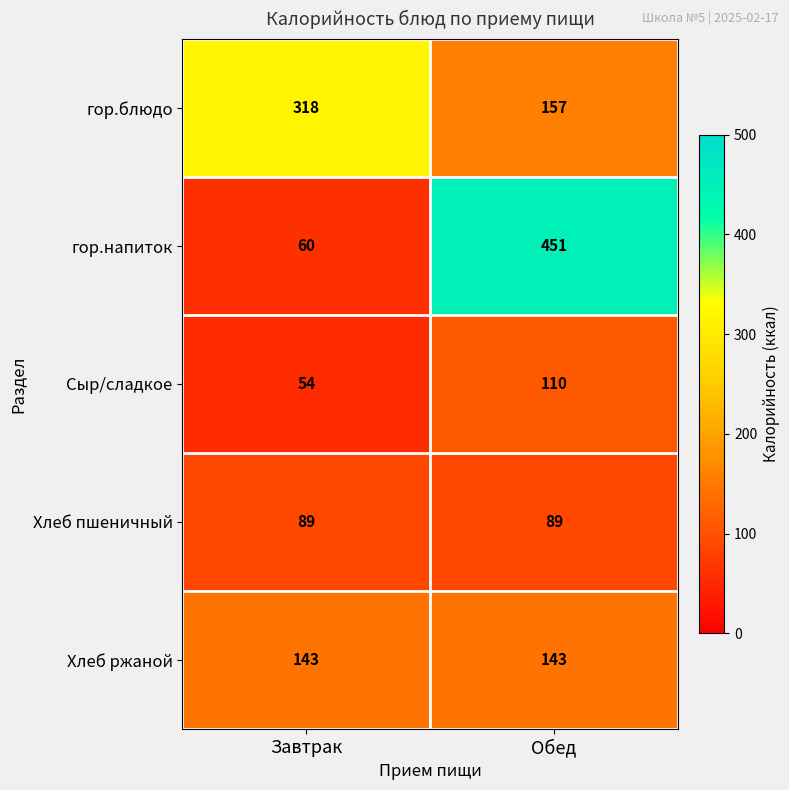

At how many categories does at least one series exceed 166?

2